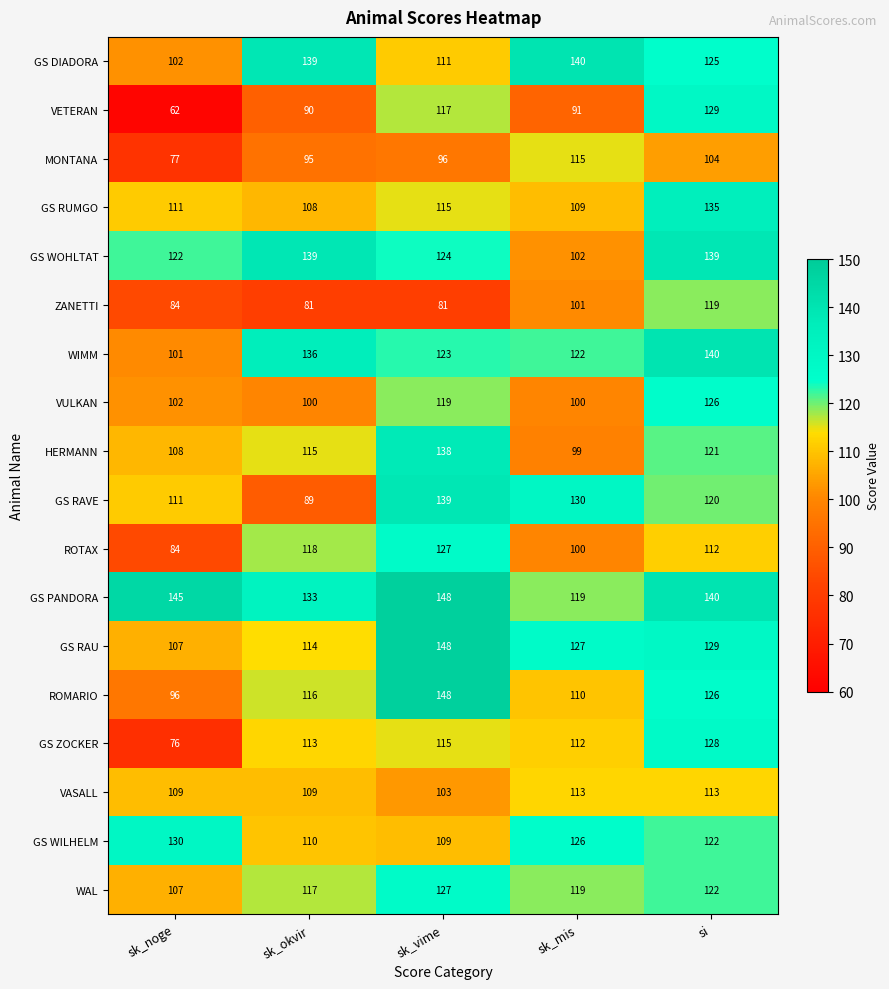

What is the sum of the GS ZOCKER values at sk_okvir and sk_noge?

189